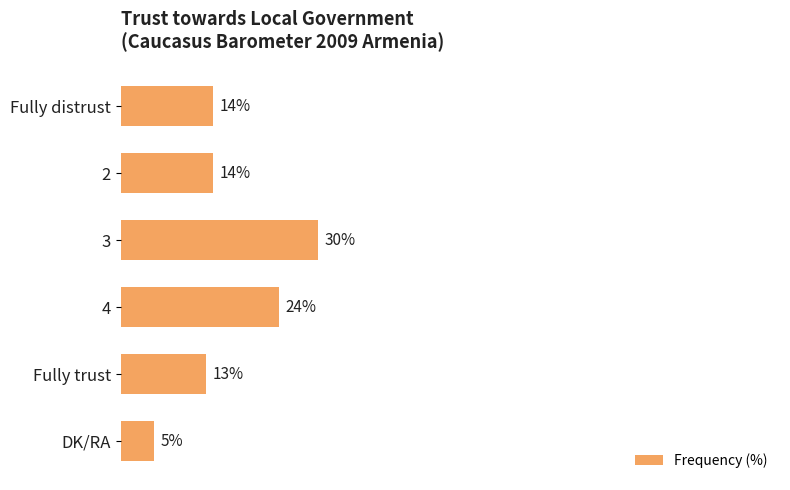

Which has a higher value, Fully trust or DK/RA?

Fully trust